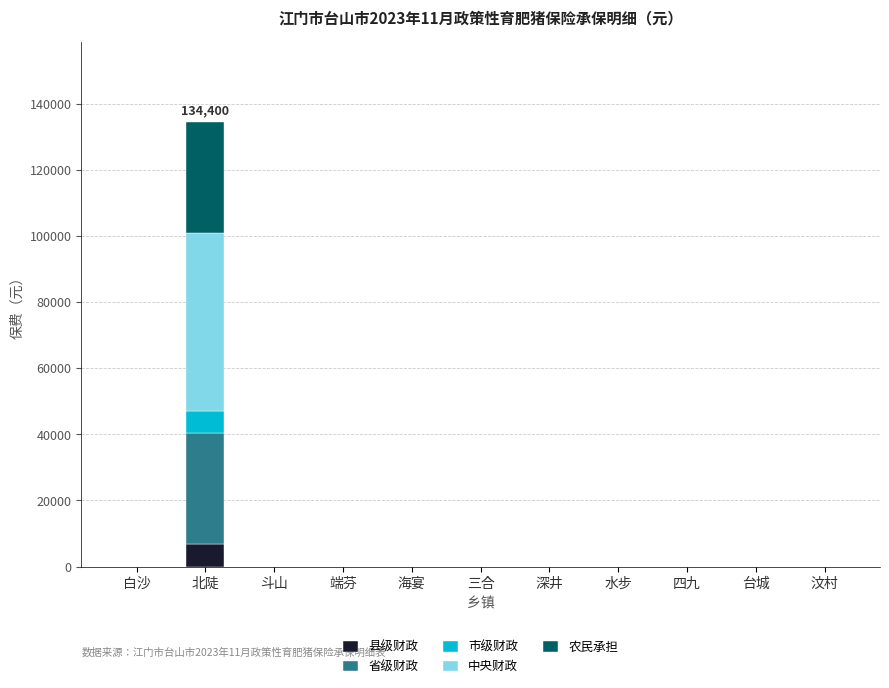

At which label does 县级财政 reach its peak?

北陡